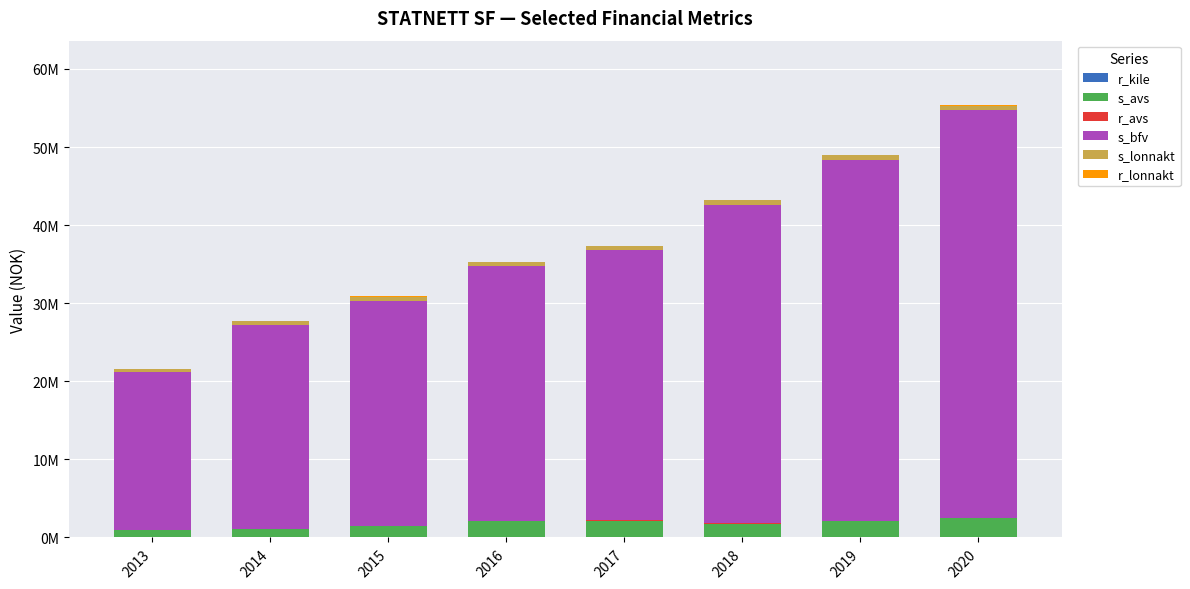

Which series changed the most between 2013 and 2016?

s_bfv